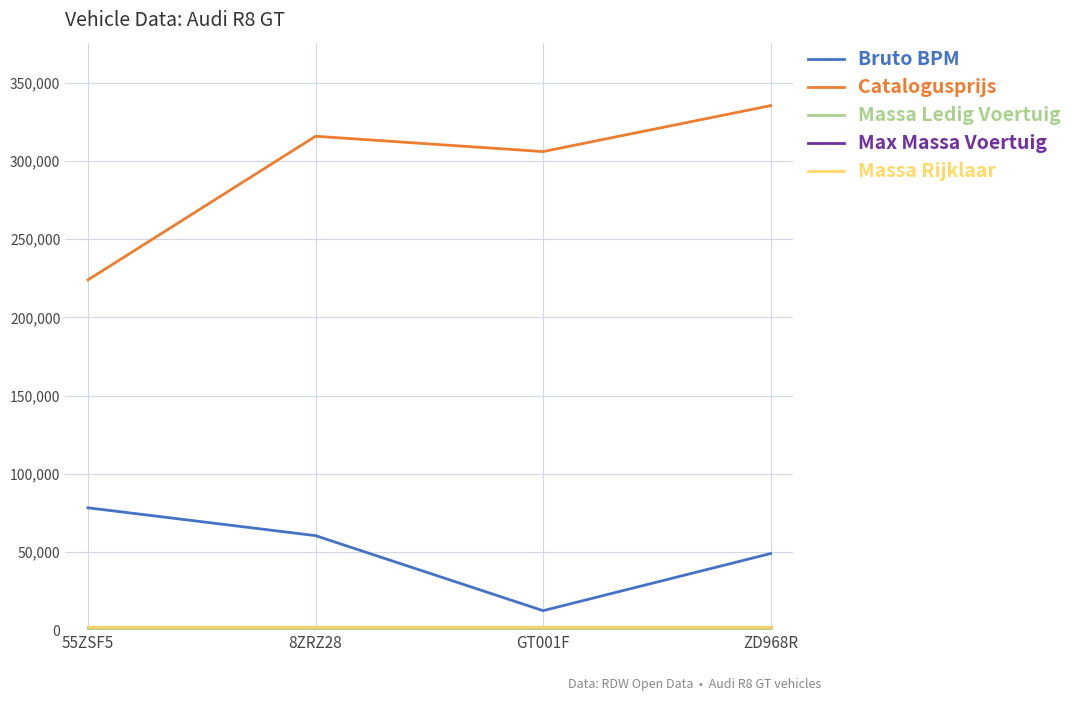

Which category has the highest value across all series?

ZD968R